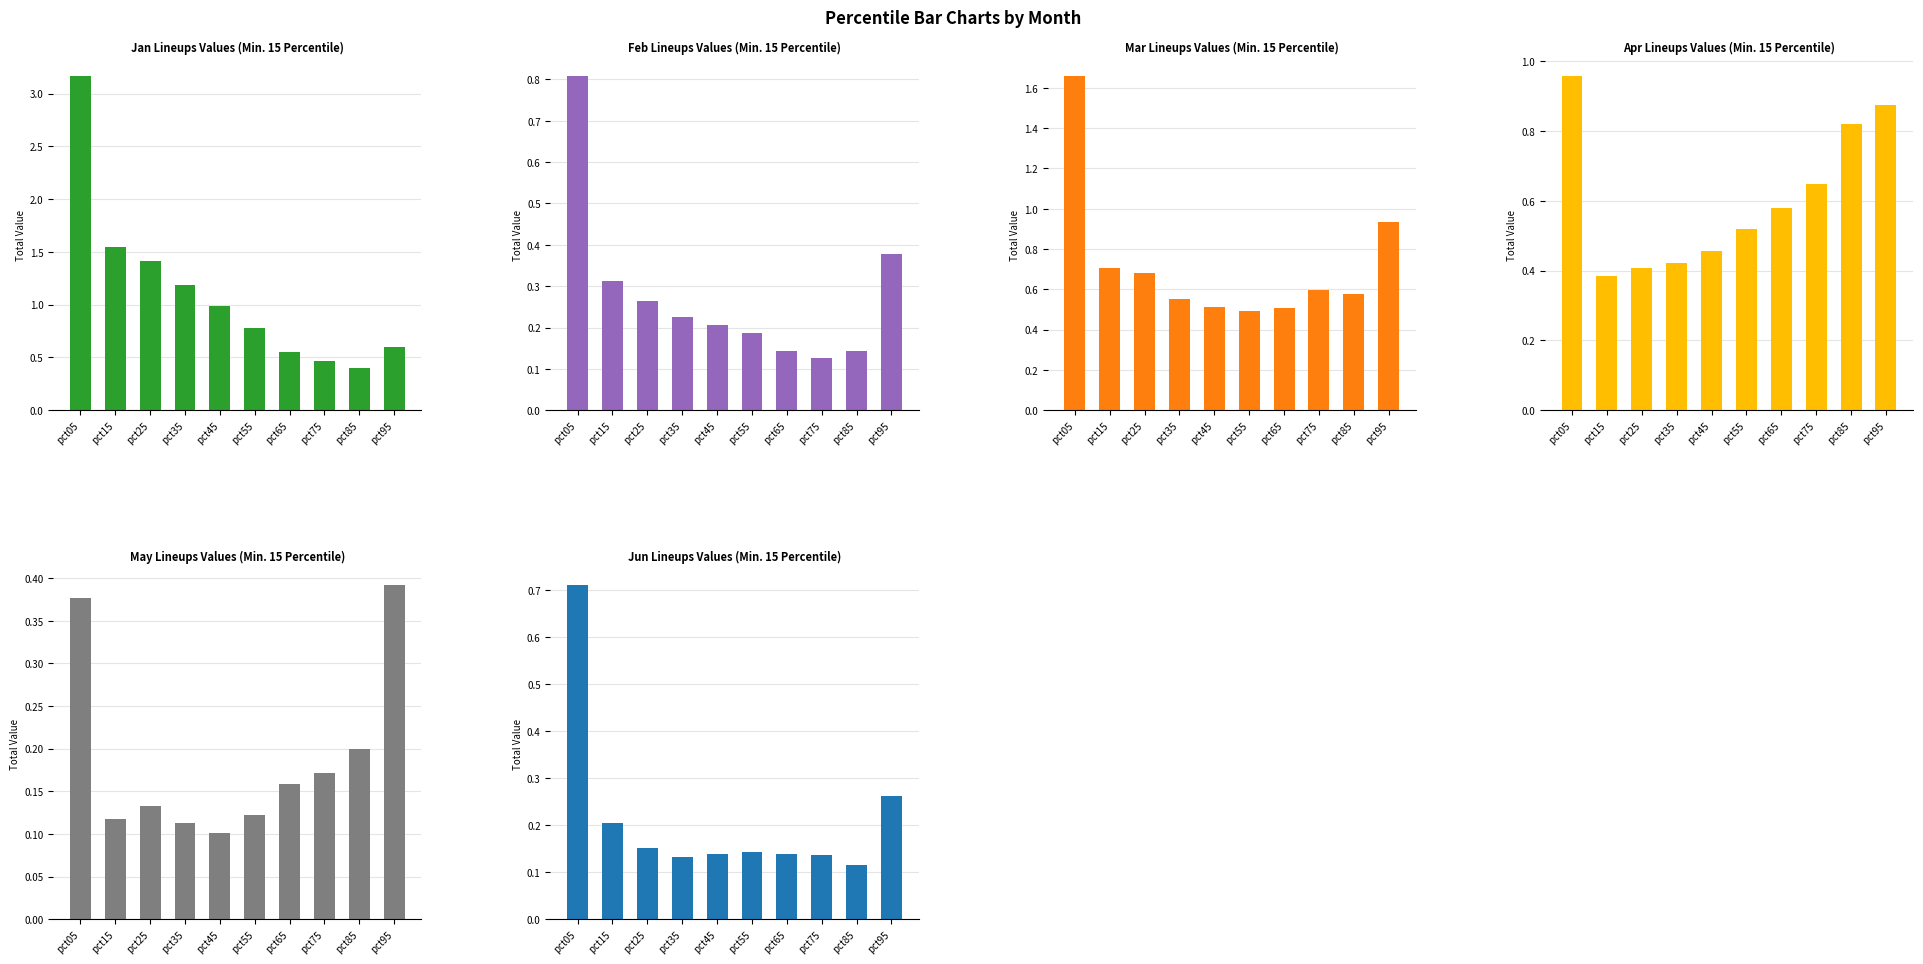

What is the total value across all series at pct65?

2.1